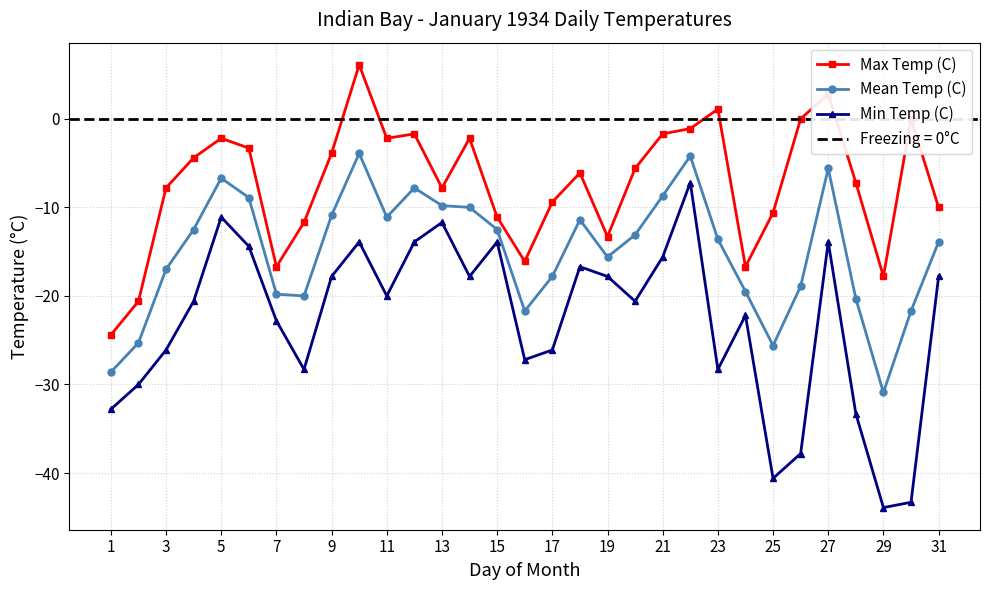

How many lines are shown in the chart?

3